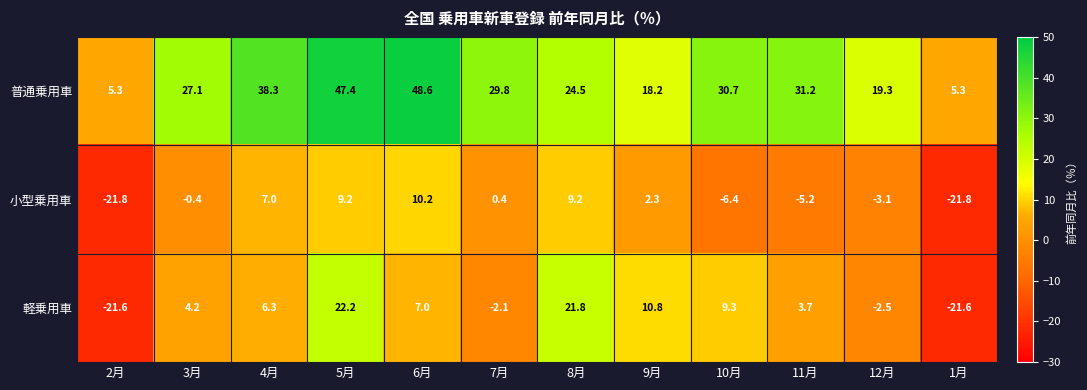

What is the approximate value of 普通乗用車 at 7月?

29.8